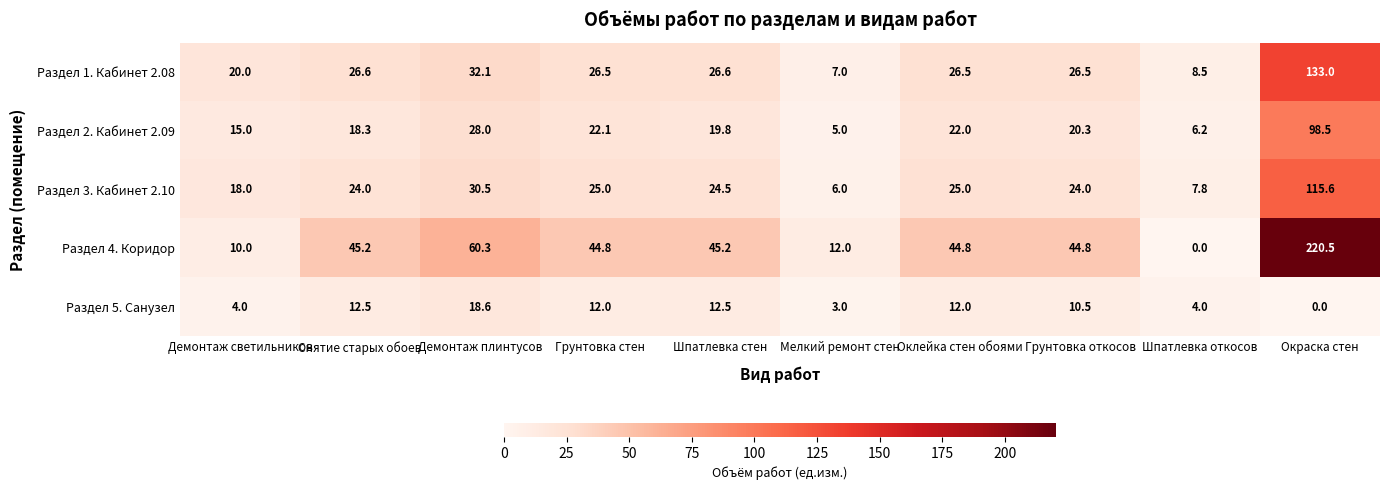

Which series changed the most between Демонтаж светильников and Грунтовка стен?

Раздел 4. Коридор